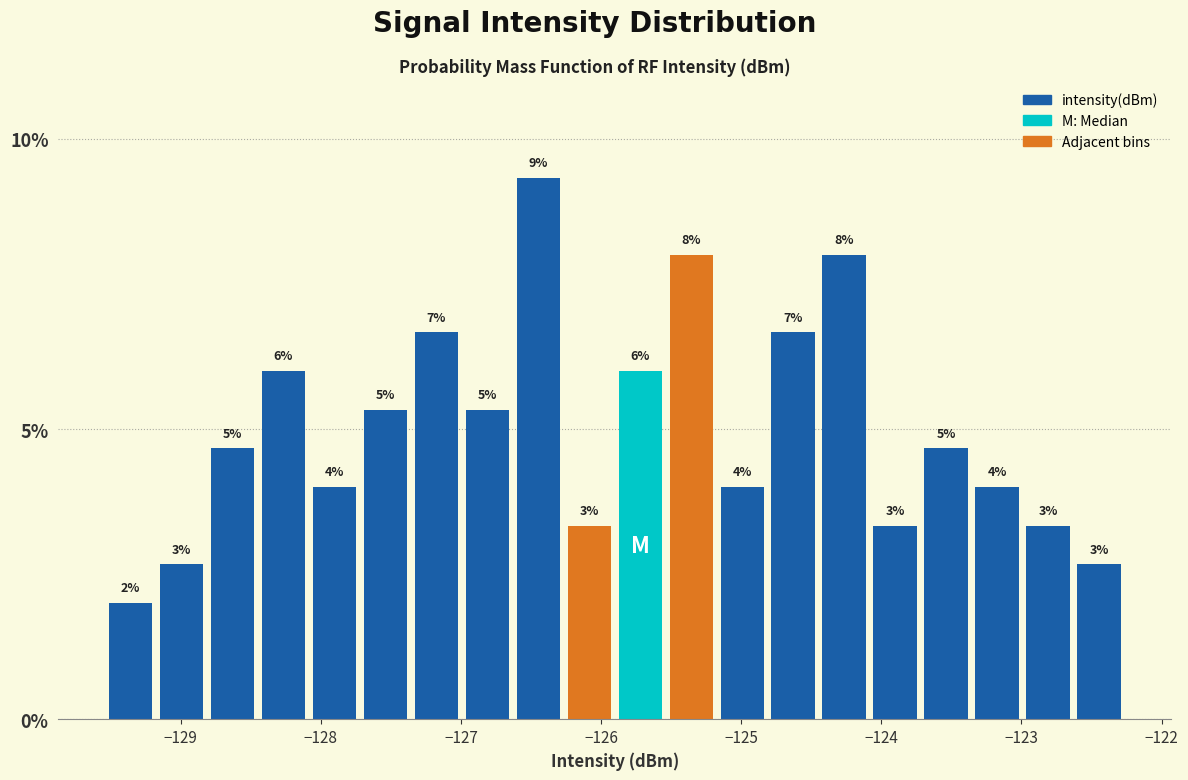

Read against the x-axis, roughly where is the centre of the tallest bar?

-126.4